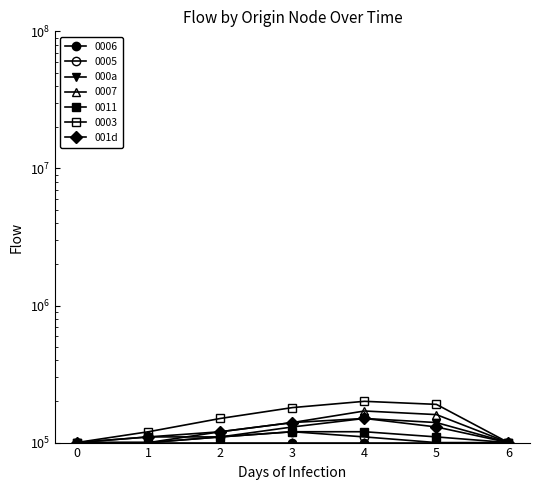

Where is 001d nearest to the value 125000?

2